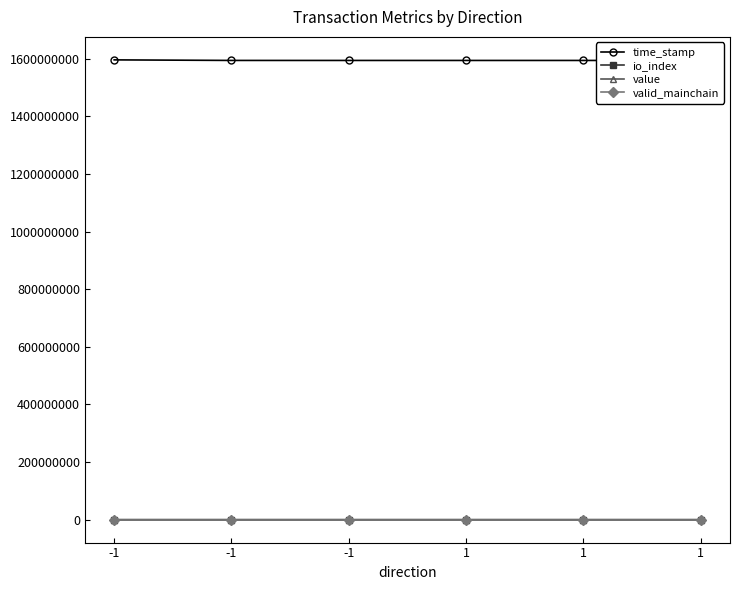

What is the difference between the io_index values at -1 and 1?

4.0